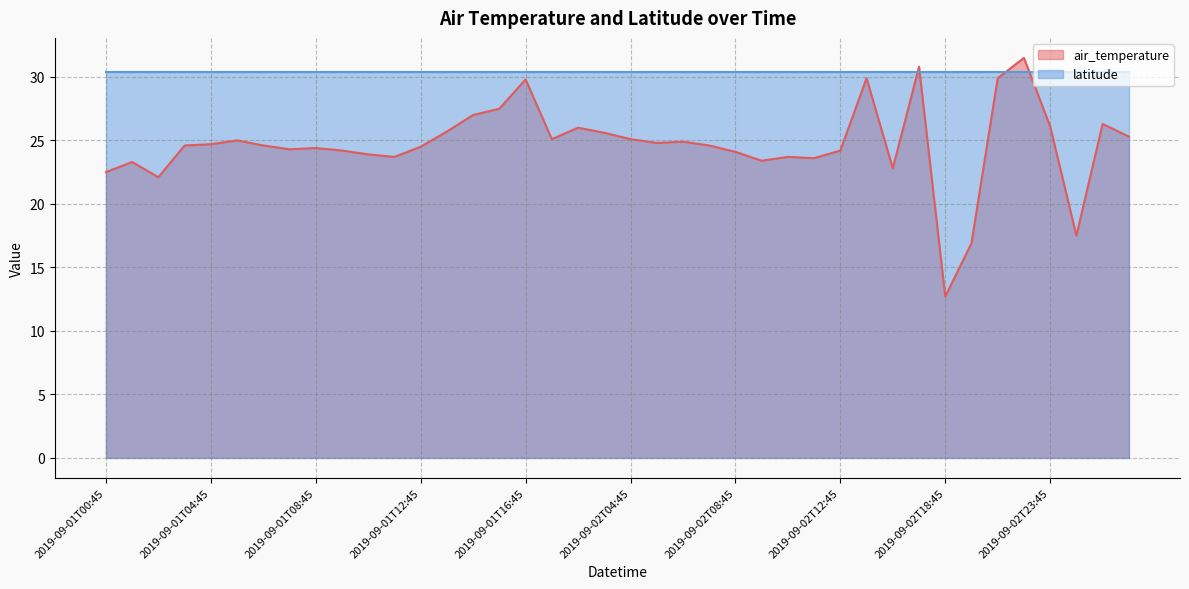

Rank the categories by value from highest to lowest.

2019-09-02T22:45, 2019-09-02T17:45, 2019-09-02T15:45, 2019-09-02T20:45, 2019-09-01T16:45, 2019-09-01T15:45, 2019-09-01T14:45, 2019-09-03T01:45, 2019-09-02T23:45, 2019-09-02T02:45, 2019-09-01T13:45, 2019-09-02T03:45, 2019-09-03T02:45, 2019-09-01T17:45, 2019-09-02T04:45, 2019-09-01T05:45, 2019-09-02T06:45, 2019-09-02T05:45, 2019-09-01T04:45, 2019-09-01T03:45, 2019-09-01T06:45, 2019-09-02T07:45, 2019-09-01T12:45, 2019-09-01T08:45, 2019-09-01T07:45, 2019-09-01T09:45, 2019-09-02T12:45, 2019-09-02T08:45, 2019-09-01T10:45, 2019-09-01T11:45, 2019-09-02T10:45, 2019-09-02T11:45, 2019-09-02T09:45, 2019-09-01T01:45, 2019-09-02T16:45, 2019-09-01T00:45, 2019-09-01T02:45, 2019-09-03T00:45, 2019-09-02T19:45, 2019-09-02T18:45